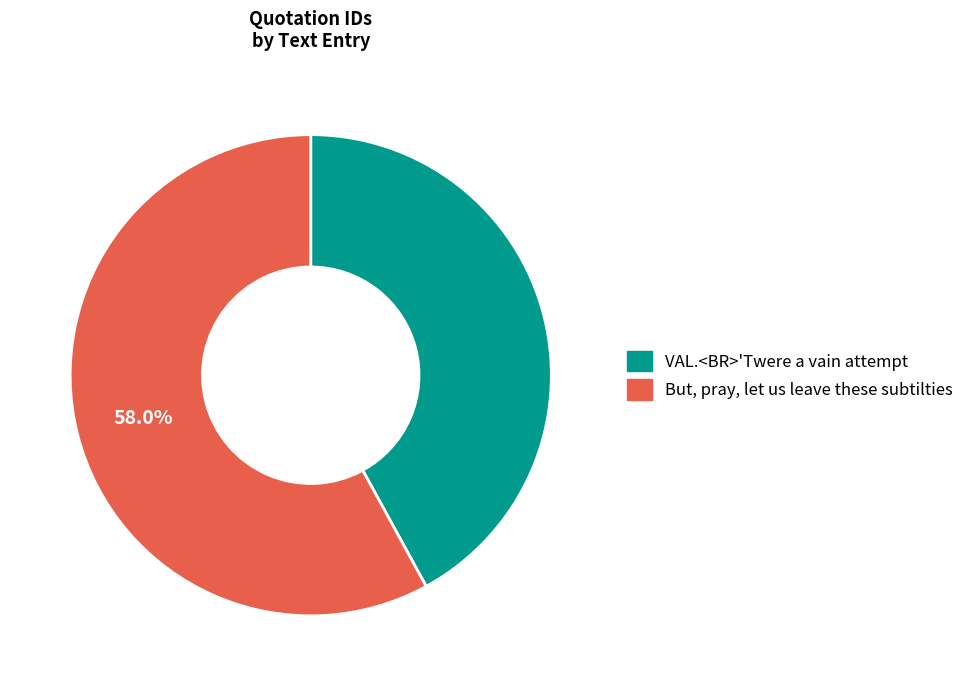

Between VAL.<BR>'Twere a vain attempt and But, pray, let us leave these subtilties, which is larger?

But, pray, let us leave these subtilties